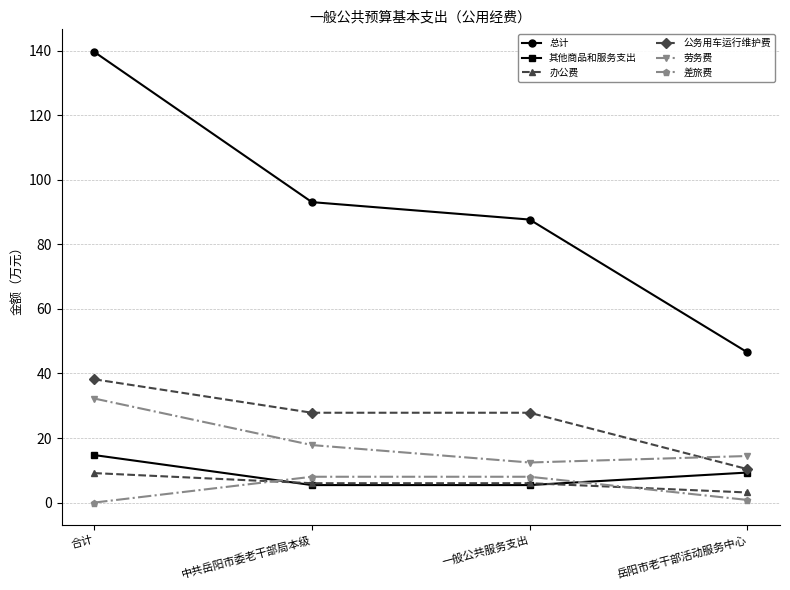

The value of 总计 at 一般公共服务支出 is 87.7. True or false?

True